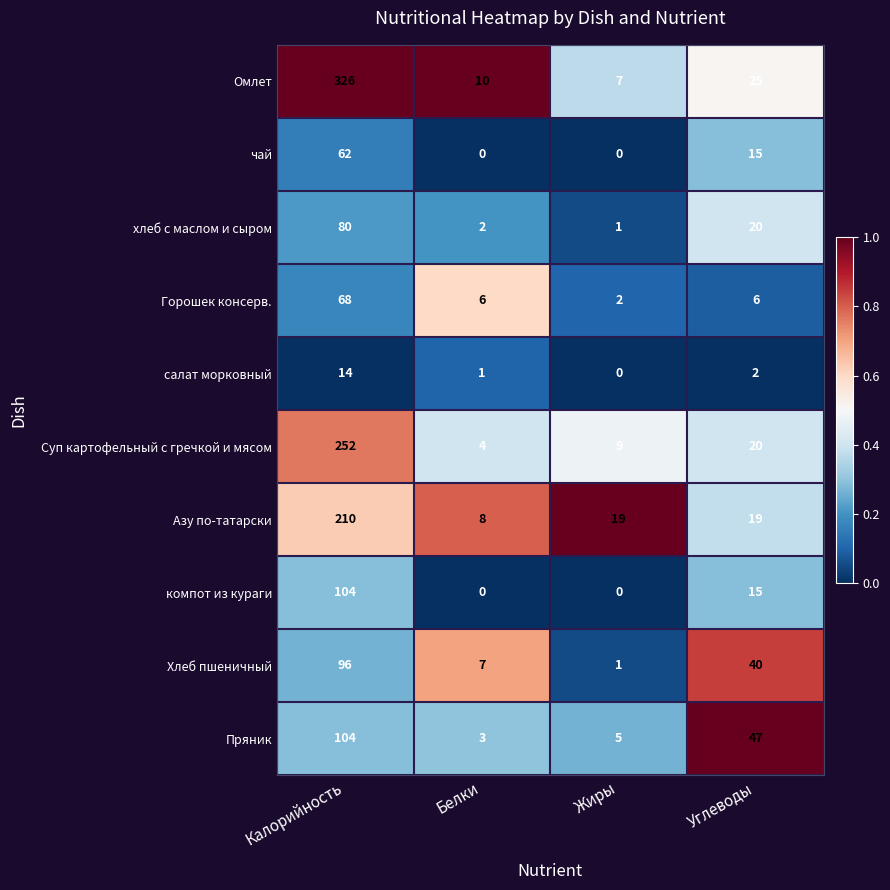

Rank the categories by Омлет value from highest to lowest.

Калорийность, Углеводы, Белки, Жиры